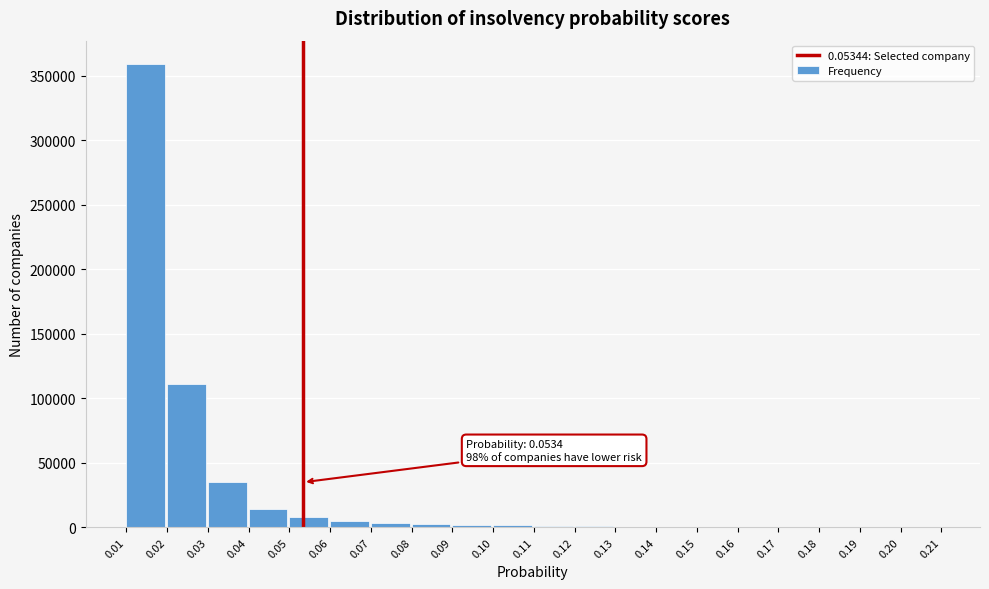

What is the greatest value displayed?

359225